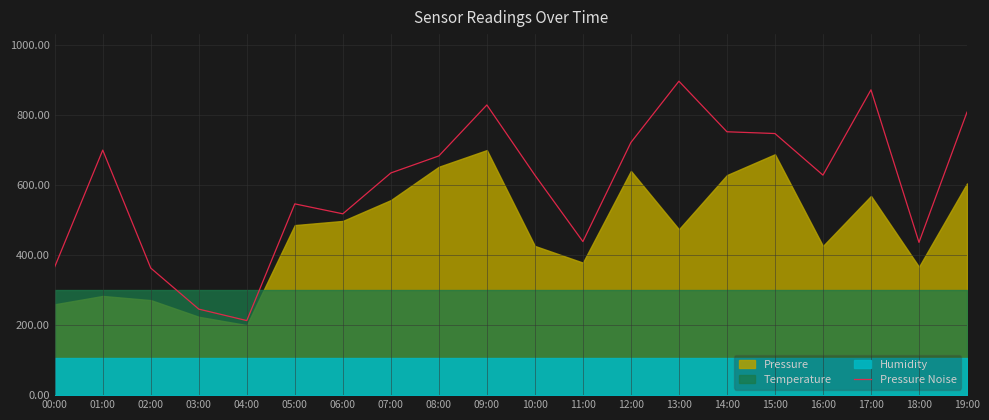

What position from the right is 01:00?

19